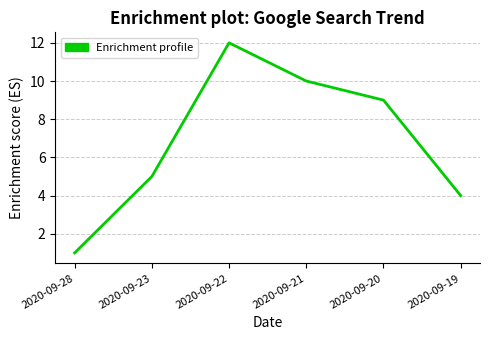

At which label does the data first exceed 9?

2020-09-22